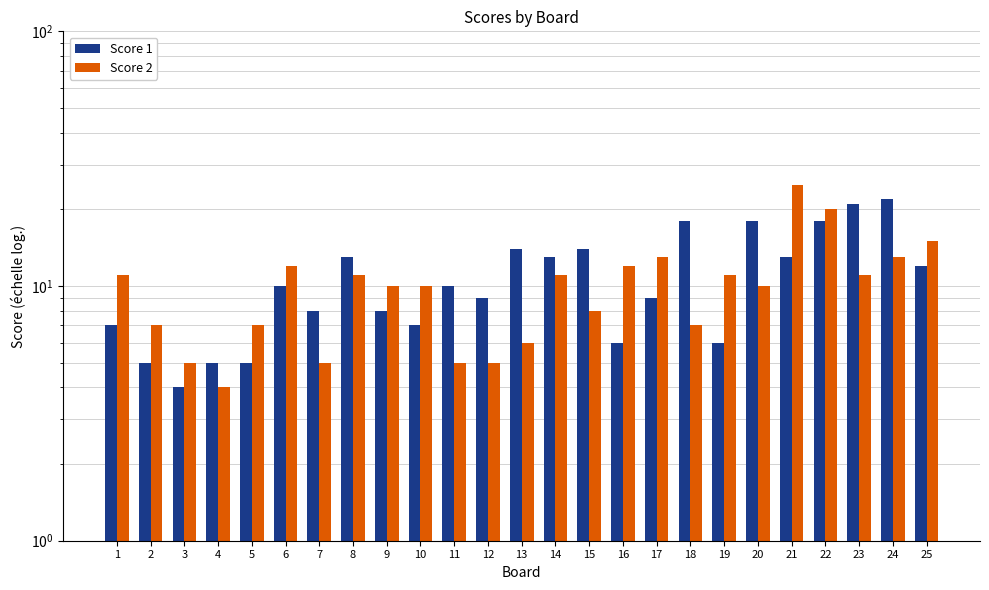

Reading left to right, transcribe all the data shown in this chart.

Score 1: 7	5	4	5	5	10	8	13	8	7	10	9	14	13	14	6	9	18	6	18	13	18	21	22	12
Score 2: 11	7	5	4	7	12	5	11	10	10	5	5	6	11	8	12	13	7	11	10	25	20	11	13	15